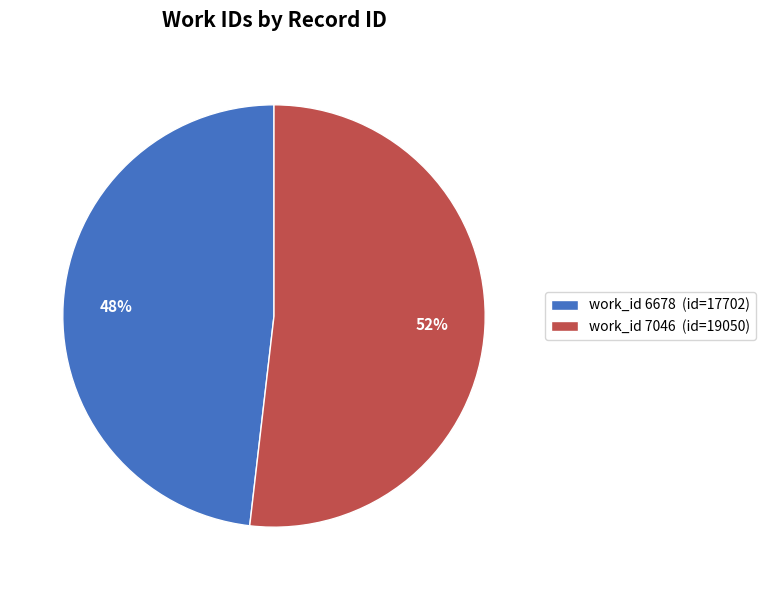

Rank the categories by value from highest to lowest.

work_id 7046 (id=19050), work_id 6678 (id=17702)